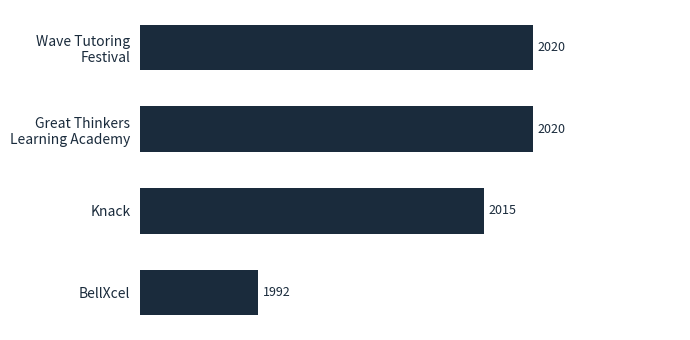

What is the difference between the maximum and second lowest values?

5